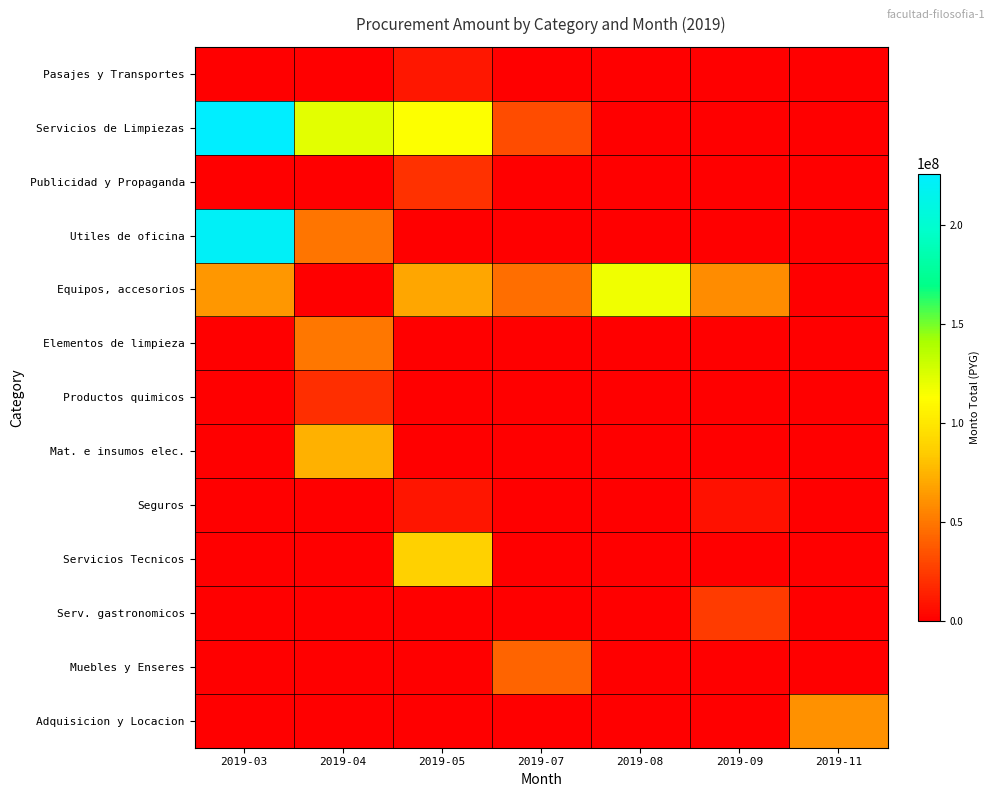

Reading right to left, list all the values displayed in this chart.

Pasajes y Transportes: 2019-11=0	2019-09=0	2019-08=0	2019-07=0	2019-05=10000000	2019-04=0	2019-03=0
Servicios de Limpiezas: 2019-11=0	2019-09=0	2019-08=0	2019-07=32550000	2019-05=113270000	2019-04=122539350	2019-03=225839900
Publicidad y Propaganda: 2019-11=0	2019-09=0	2019-08=0	2019-07=0	2019-05=20472483	2019-04=0	2019-03=0
Utiles de oficina: 2019-11=0	2019-09=0	2019-08=0	2019-07=0	2019-05=0	2019-04=49146550	2019-03=221337940
Equipos, accesorios: 2019-11=0	2019-09=59077337	2019-08=117920000	2019-07=46450000	2019-05=69407000	2019-04=0	2019-03=62806112
Elementos de limpieza: 2019-11=0	2019-09=0	2019-08=0	2019-07=0	2019-05=0	2019-04=49460050	2019-03=0
Productos quimicos: 2019-11=0	2019-09=0	2019-08=0	2019-07=0	2019-05=0	2019-04=19667550	2019-03=0
Mat. e insumos elec.: 2019-11=0	2019-09=0	2019-08=0	2019-07=0	2019-05=0	2019-04=73513302	2019-03=0
Seguros: 2019-11=0	2019-09=7600000	2019-08=0	2019-07=0	2019-05=9000000	2019-04=0	2019-03=0
Servicios Tecnicos: 2019-11=0	2019-09=0	2019-08=0	2019-07=0	2019-05=87720000	2019-04=0	2019-03=0
Serv. gastronomicos: 2019-11=0	2019-09=25000000	2019-08=0	2019-07=0	2019-05=0	2019-04=0	2019-03=0
Muebles y Enseres: 2019-11=0	2019-09=0	2019-08=0	2019-07=41958000	2019-05=0	2019-04=0	2019-03=0
Adquisicion y Locacion: 2019-11=60000000	2019-09=0	2019-08=0	2019-07=0	2019-05=0	2019-04=0	2019-03=0